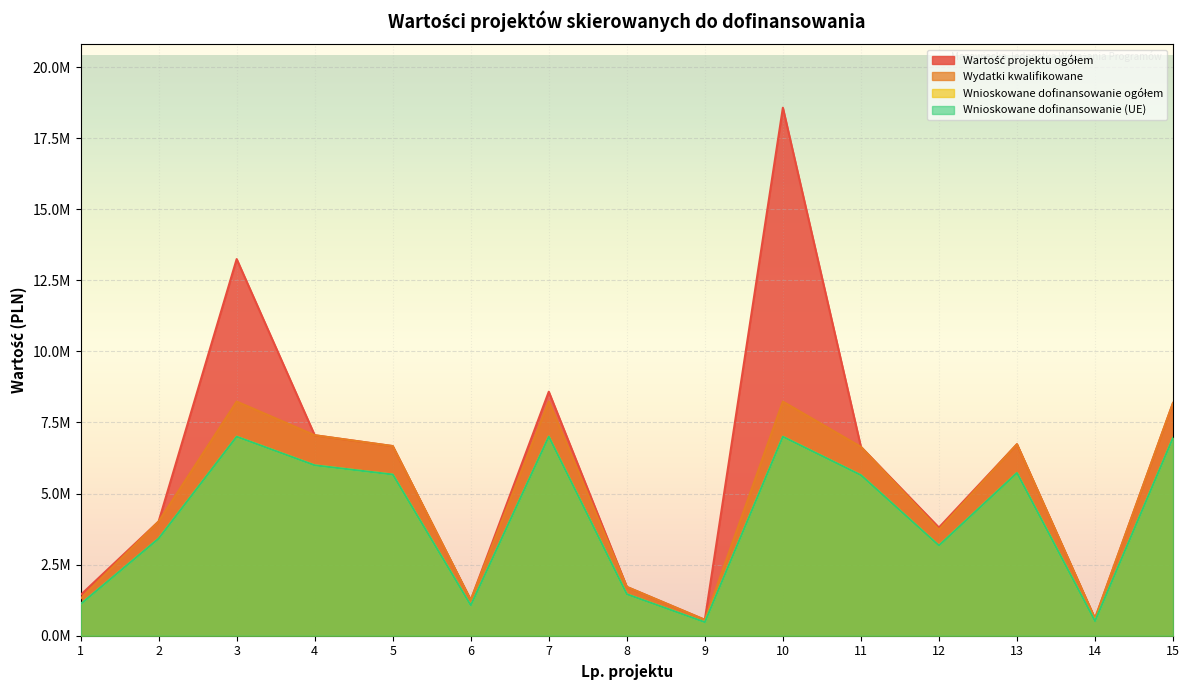

List the labels in order of Wartość projektu ogółem value, smallest first.

9, 14, 6, 1, 8, 12, 2, 11, 5, 13, 4, 15, 7, 3, 10